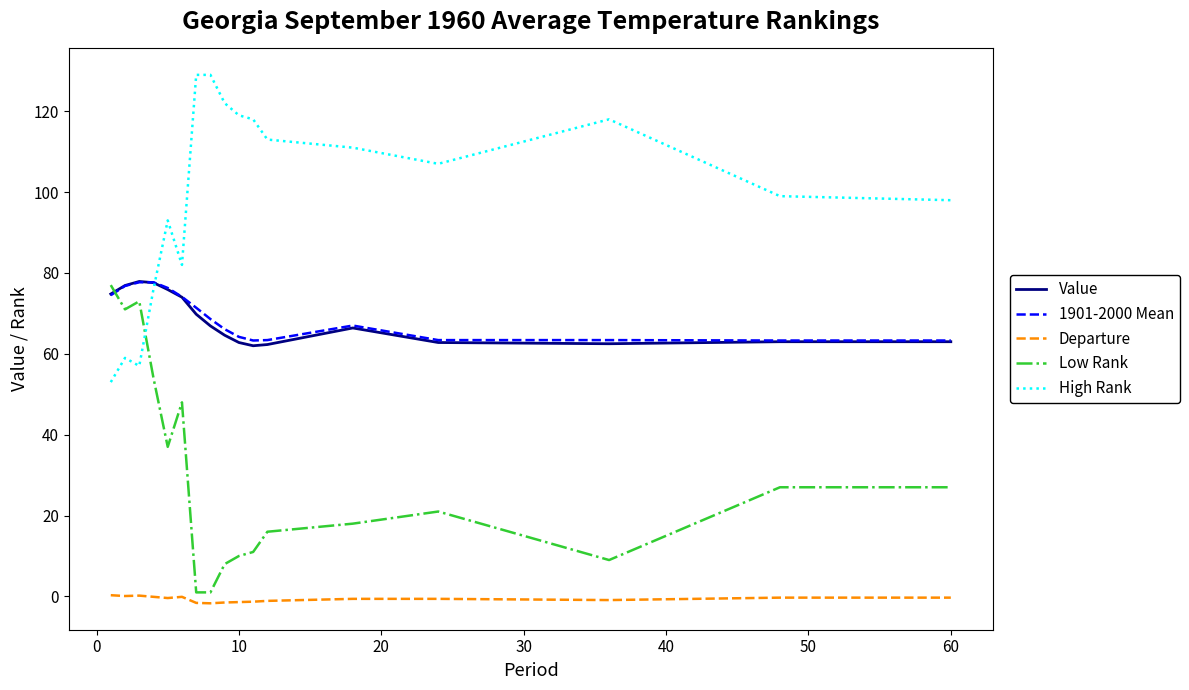

Is this an area chart (filled region under the line)?

No